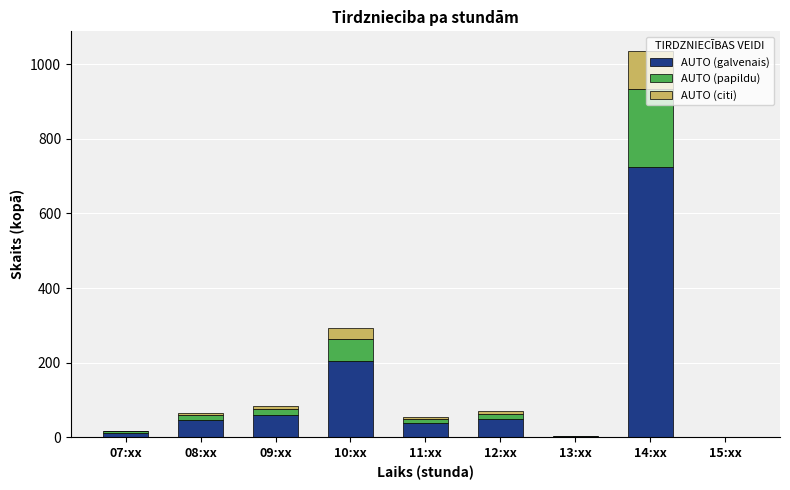

What is the highest value of the AUTO (galvenais) series?

725.2